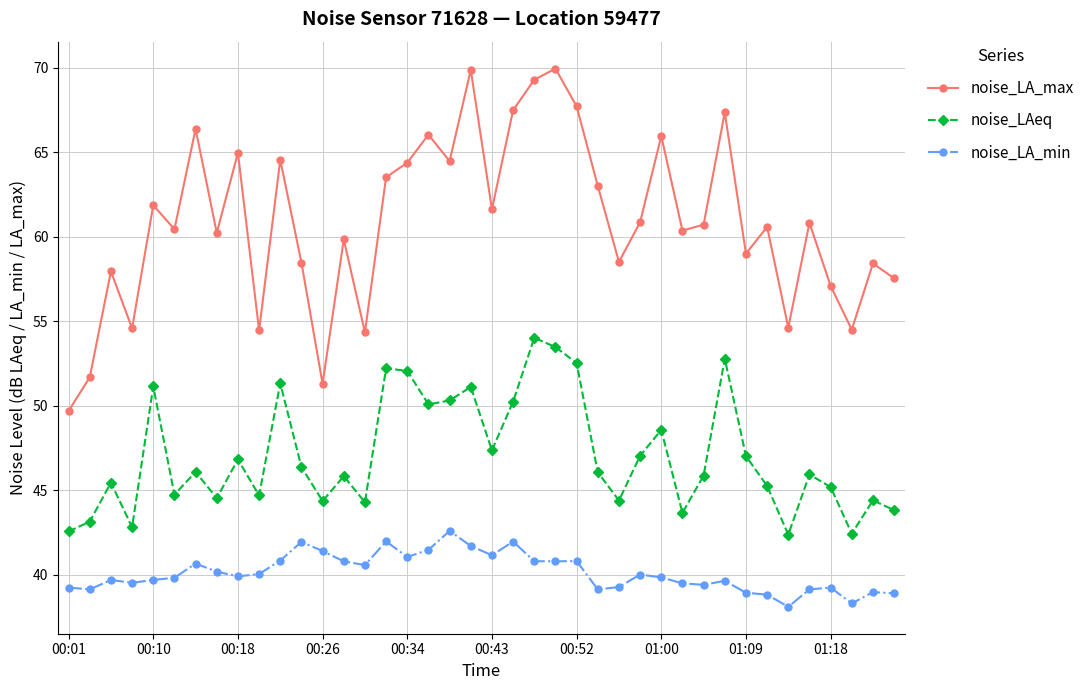

Count the number of data series in this chart.

3